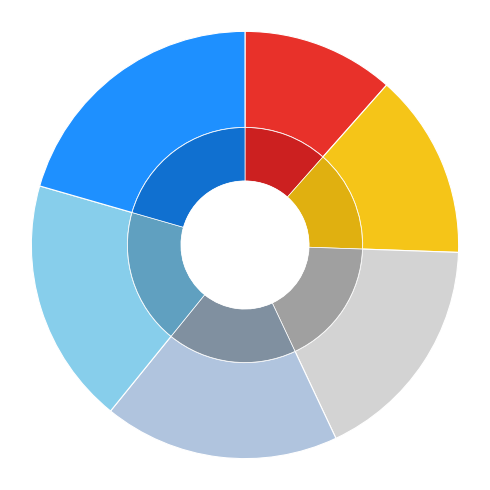

Do 2700 and 3500 together represent more than half of the pie?

No